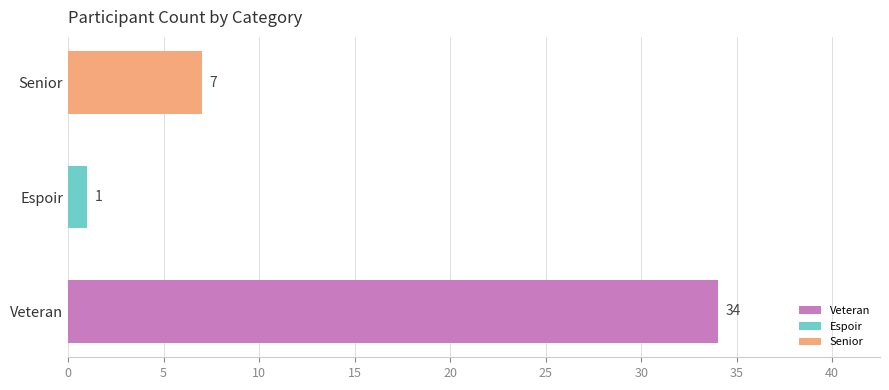

How many series are shown in this chart?

1